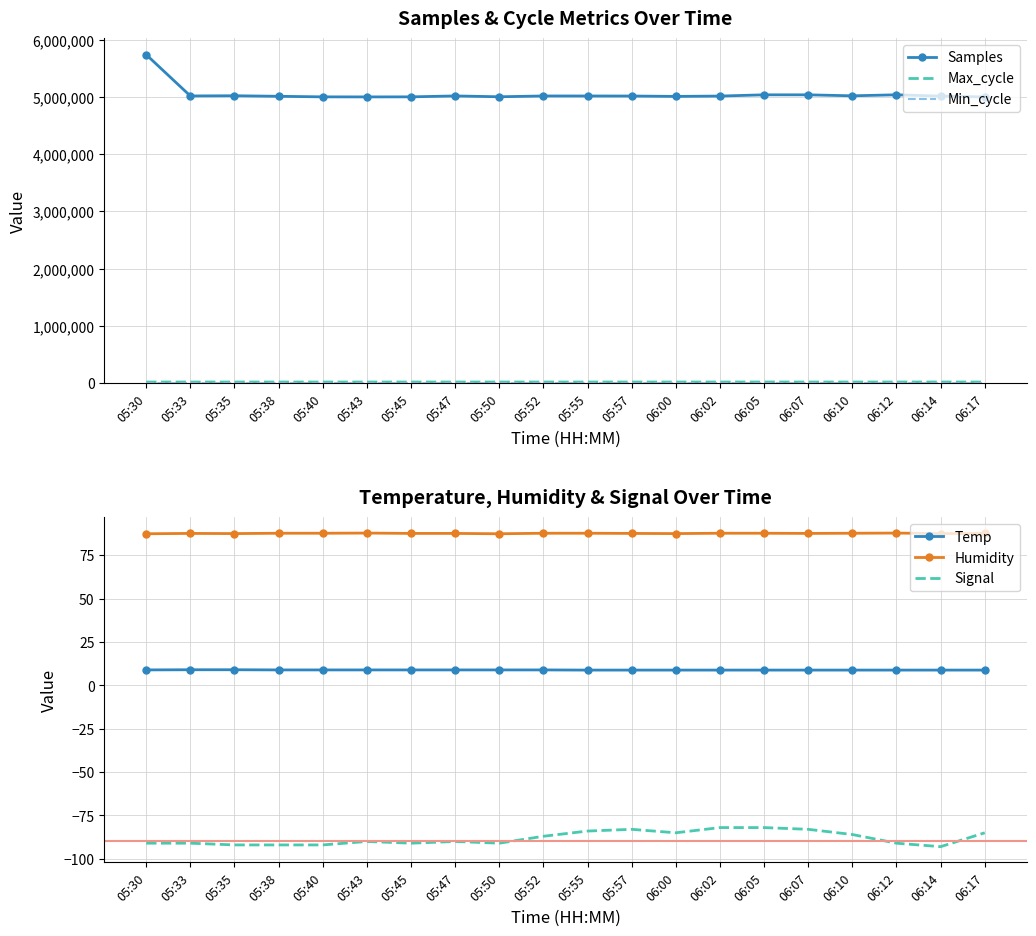

What is the sum of all Humidity values?

1752.4